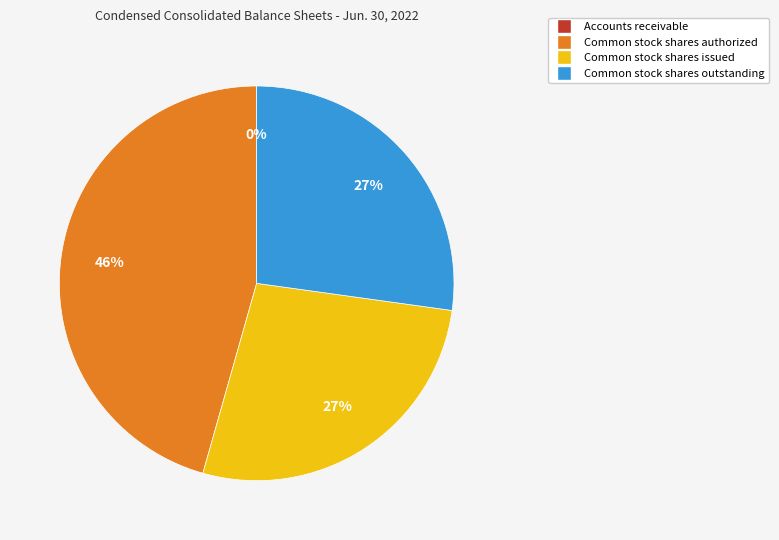

Is the sum of Common stock shares issued and Common stock shares authorized greater than half?

Yes